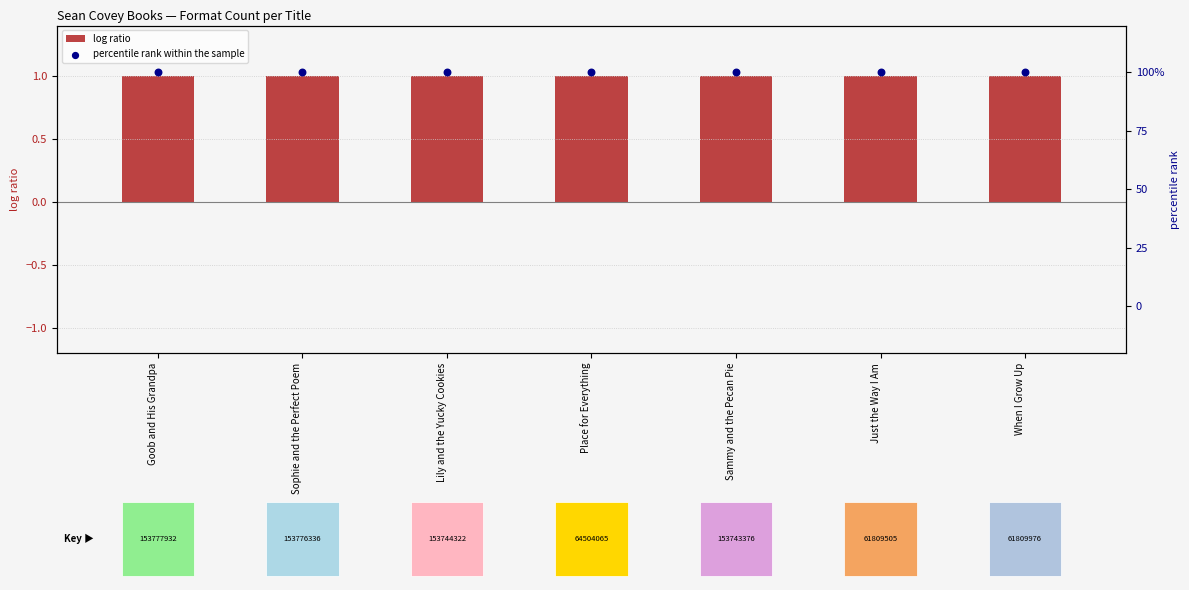

At how many categories does at least one series exceed 13?

7